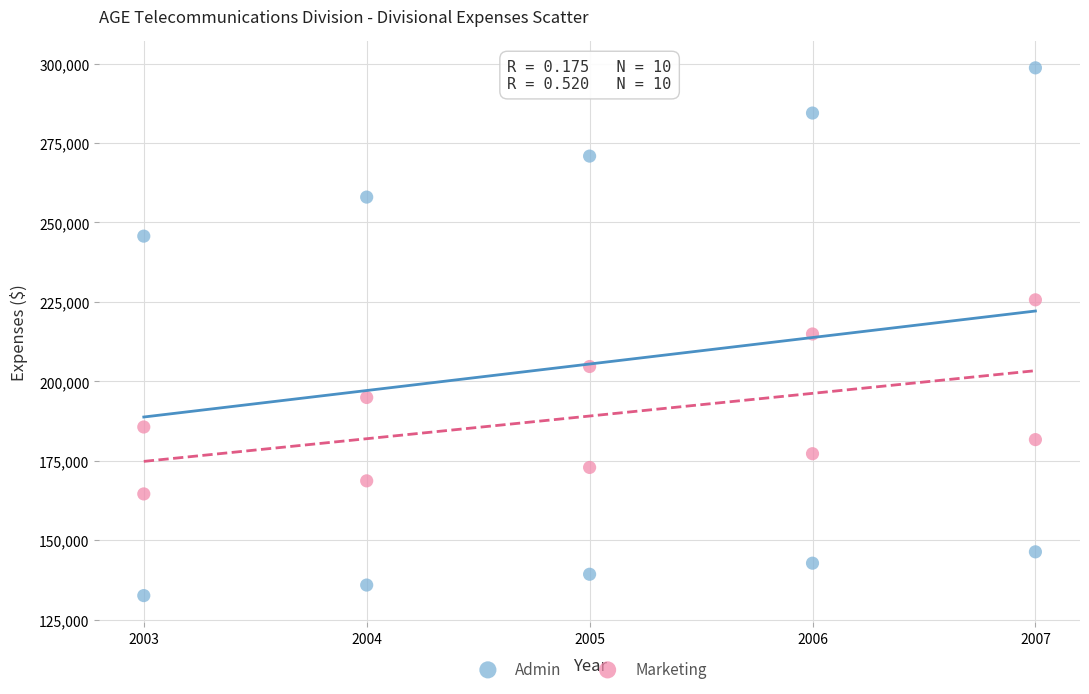

Across all data points, what is the range of Y values (max minus min)?

166050